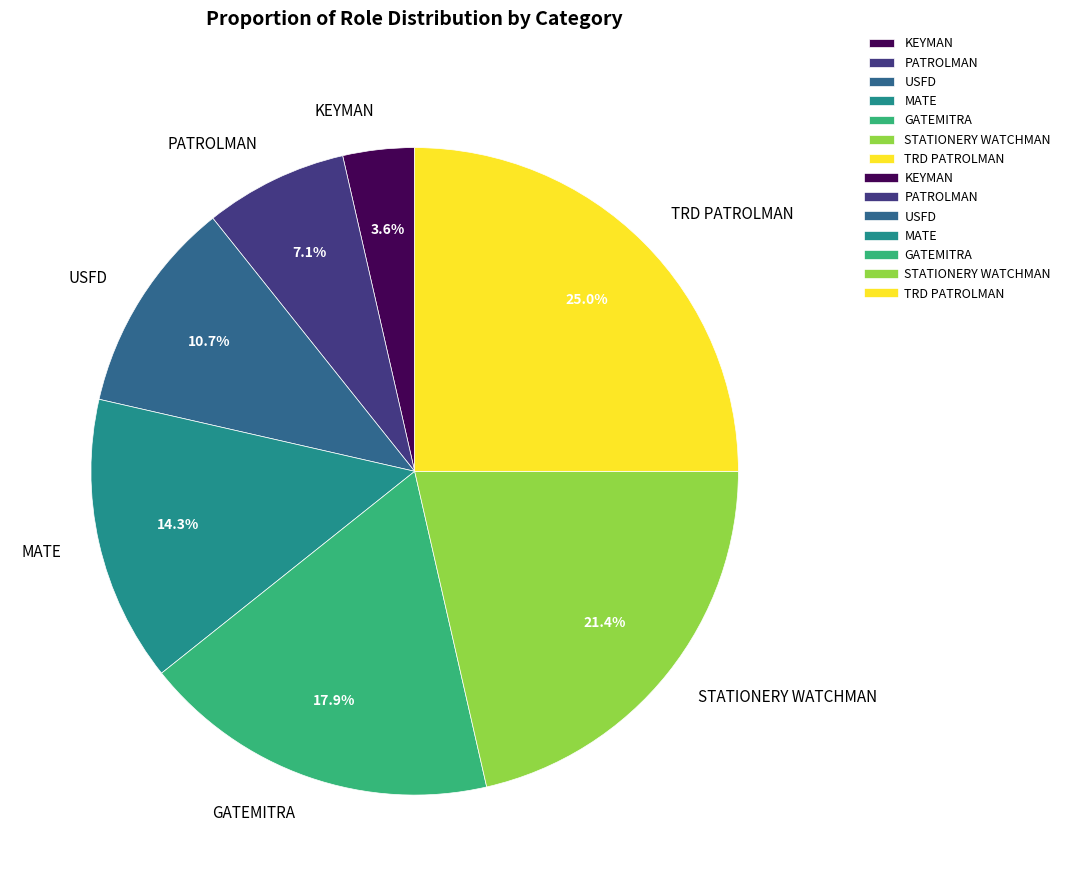

Does KEYMAN account for over 50% of the chart?

No